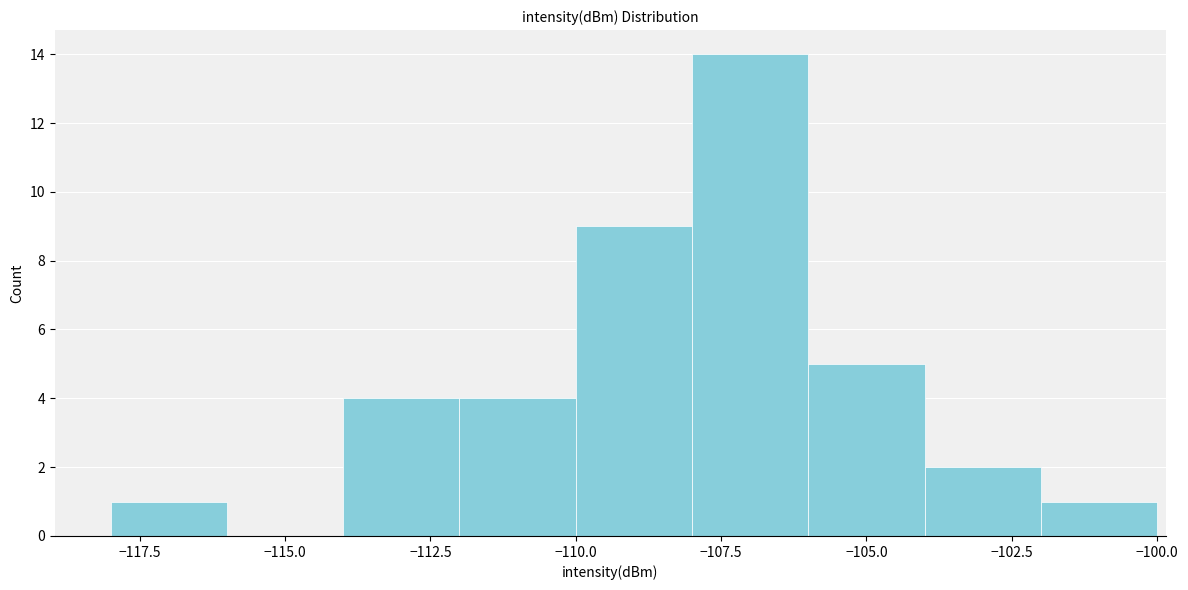

Which range on the x-axis has the tallest bar?

-108 to -106